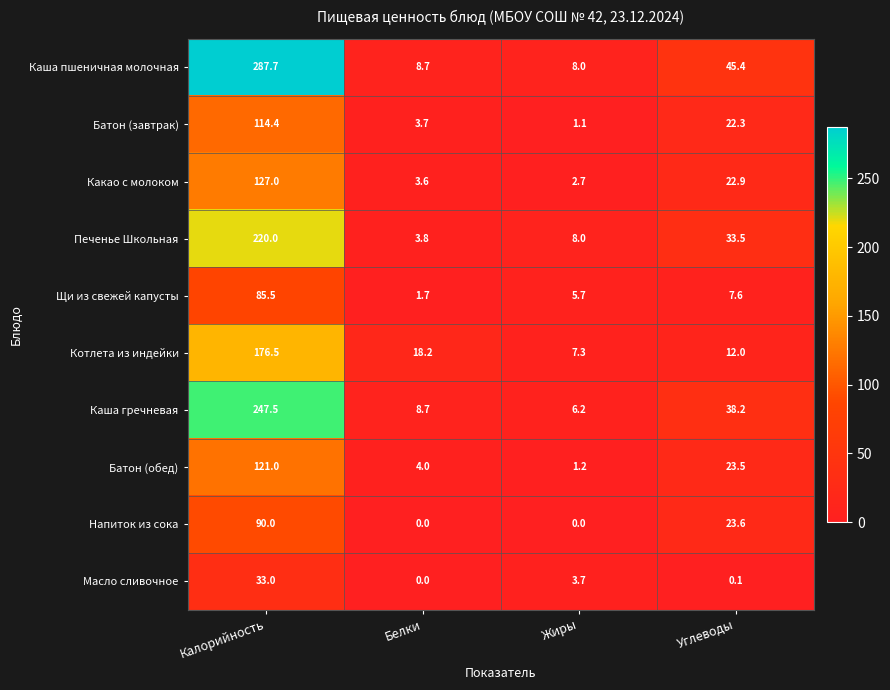

List the labels in order of Каша гречневая value, smallest first.

Жиры, Белки, Углеводы, Калорийность